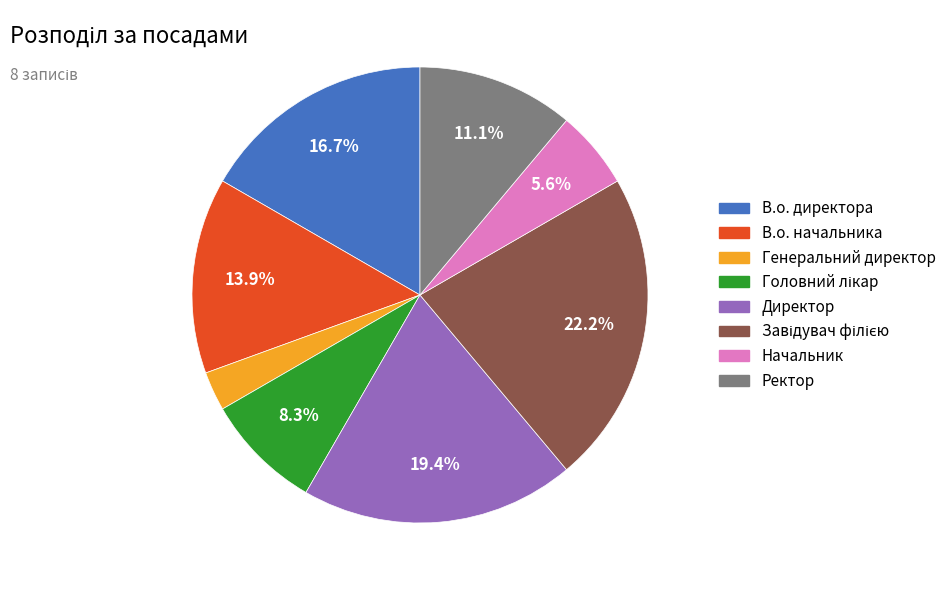

To the nearest percent, what is the average slice percentage?

12%